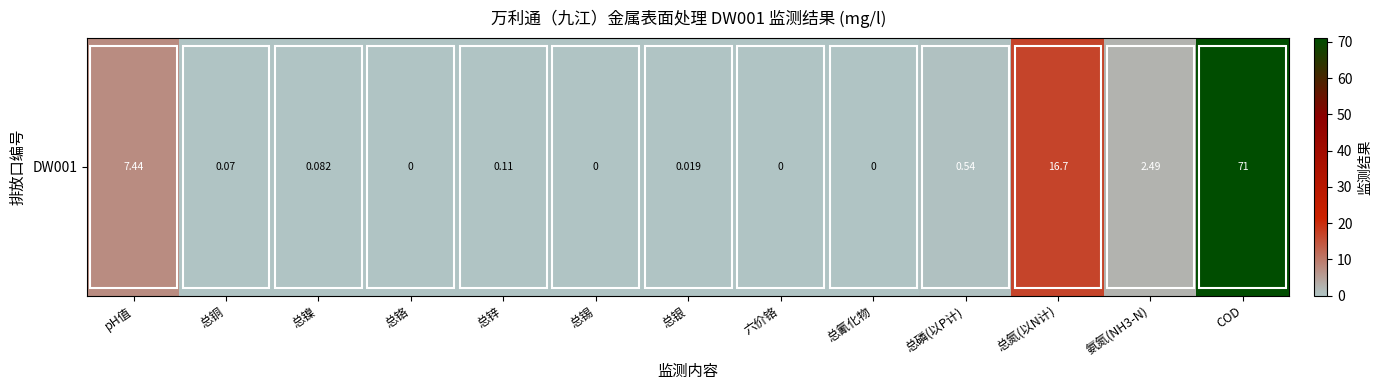

Reading left to right, list all the values displayed in this chart.

7.4	0.1	0.1	0.0	0.1	0.0	0.0	0.0	0.0	0.5	16.7	2.5	71.0